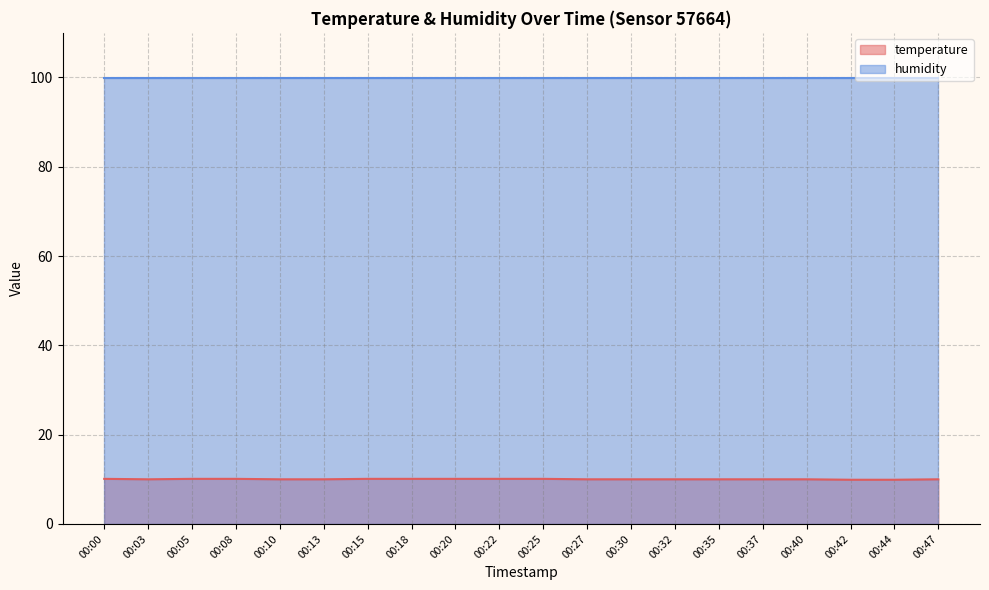

Is the value of humidity at 00:44 greater than the value of temperature at 00:25?

Yes